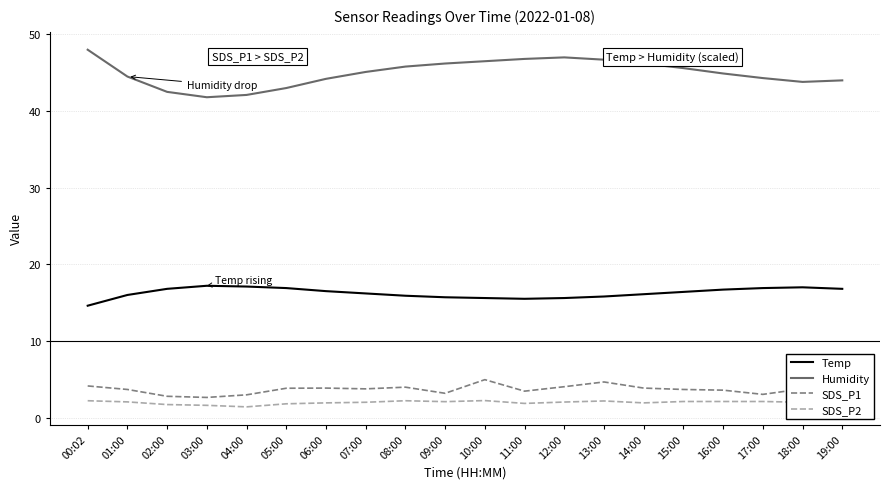

True or false: Temp and SDS_P1 cross at least once.

False